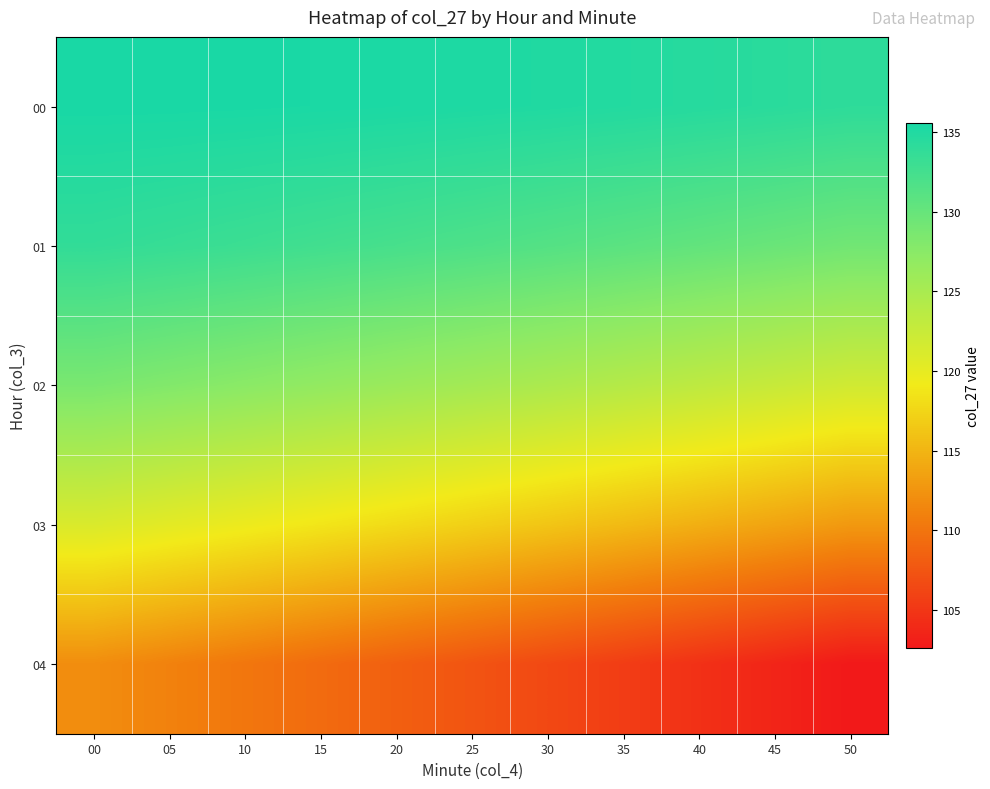

Reading left to right, list all the values displayed in this chart.

00: 00=135.6	05=135.6	10=135.5	15=135.4	20=135.3	25=135.2	30=135.0	35=134.8	40=134.6	45=134.3	50=134.1
01: 00=133.8	05=133.4	10=133.0	15=132.6	20=132.2	25=131.8	30=131.3	35=130.8	40=130.3	45=129.8	50=129.2
02: 00=128.6	05=128.0	10=127.4	15=126.8	20=126.1	25=125.4	30=124.8	35=124.0	40=123.3	45=122.6	50=121.8
03: 00=121.1	05=120.3	10=119.5	15=118.7	20=117.9	25=117.1	30=116.3	35=115.4	40=114.6	45=113.7	50=112.8
04: 00=112.0	05=111.1	10=110.2	15=109.3	20=108.3	25=107.4	30=106.5	35=105.5	40=104.6	45=103.6	50=102.6